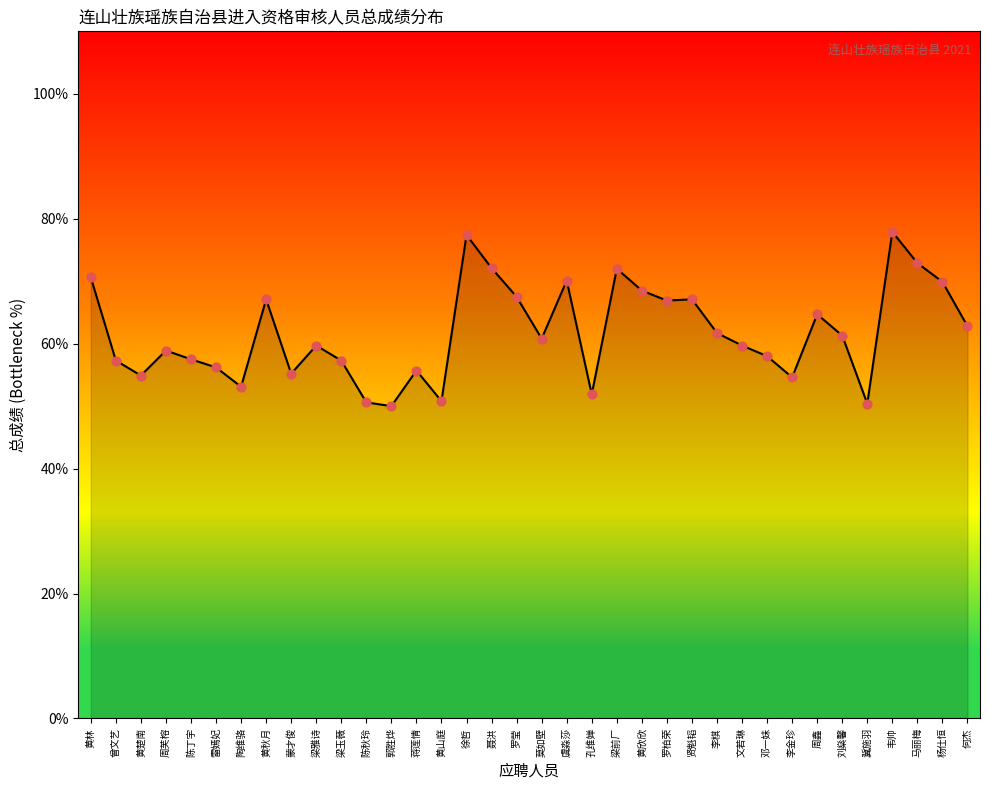

Which has a higher value, 邓一妹 or 梁玉薇?

邓一妹